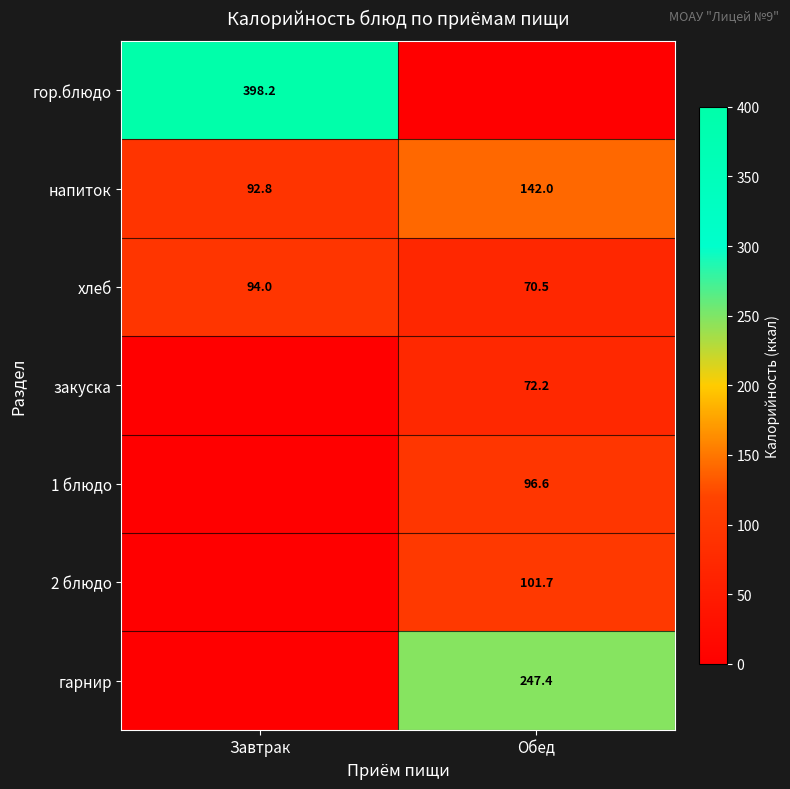

Where is напиток nearest to the value 117?

Завтрак